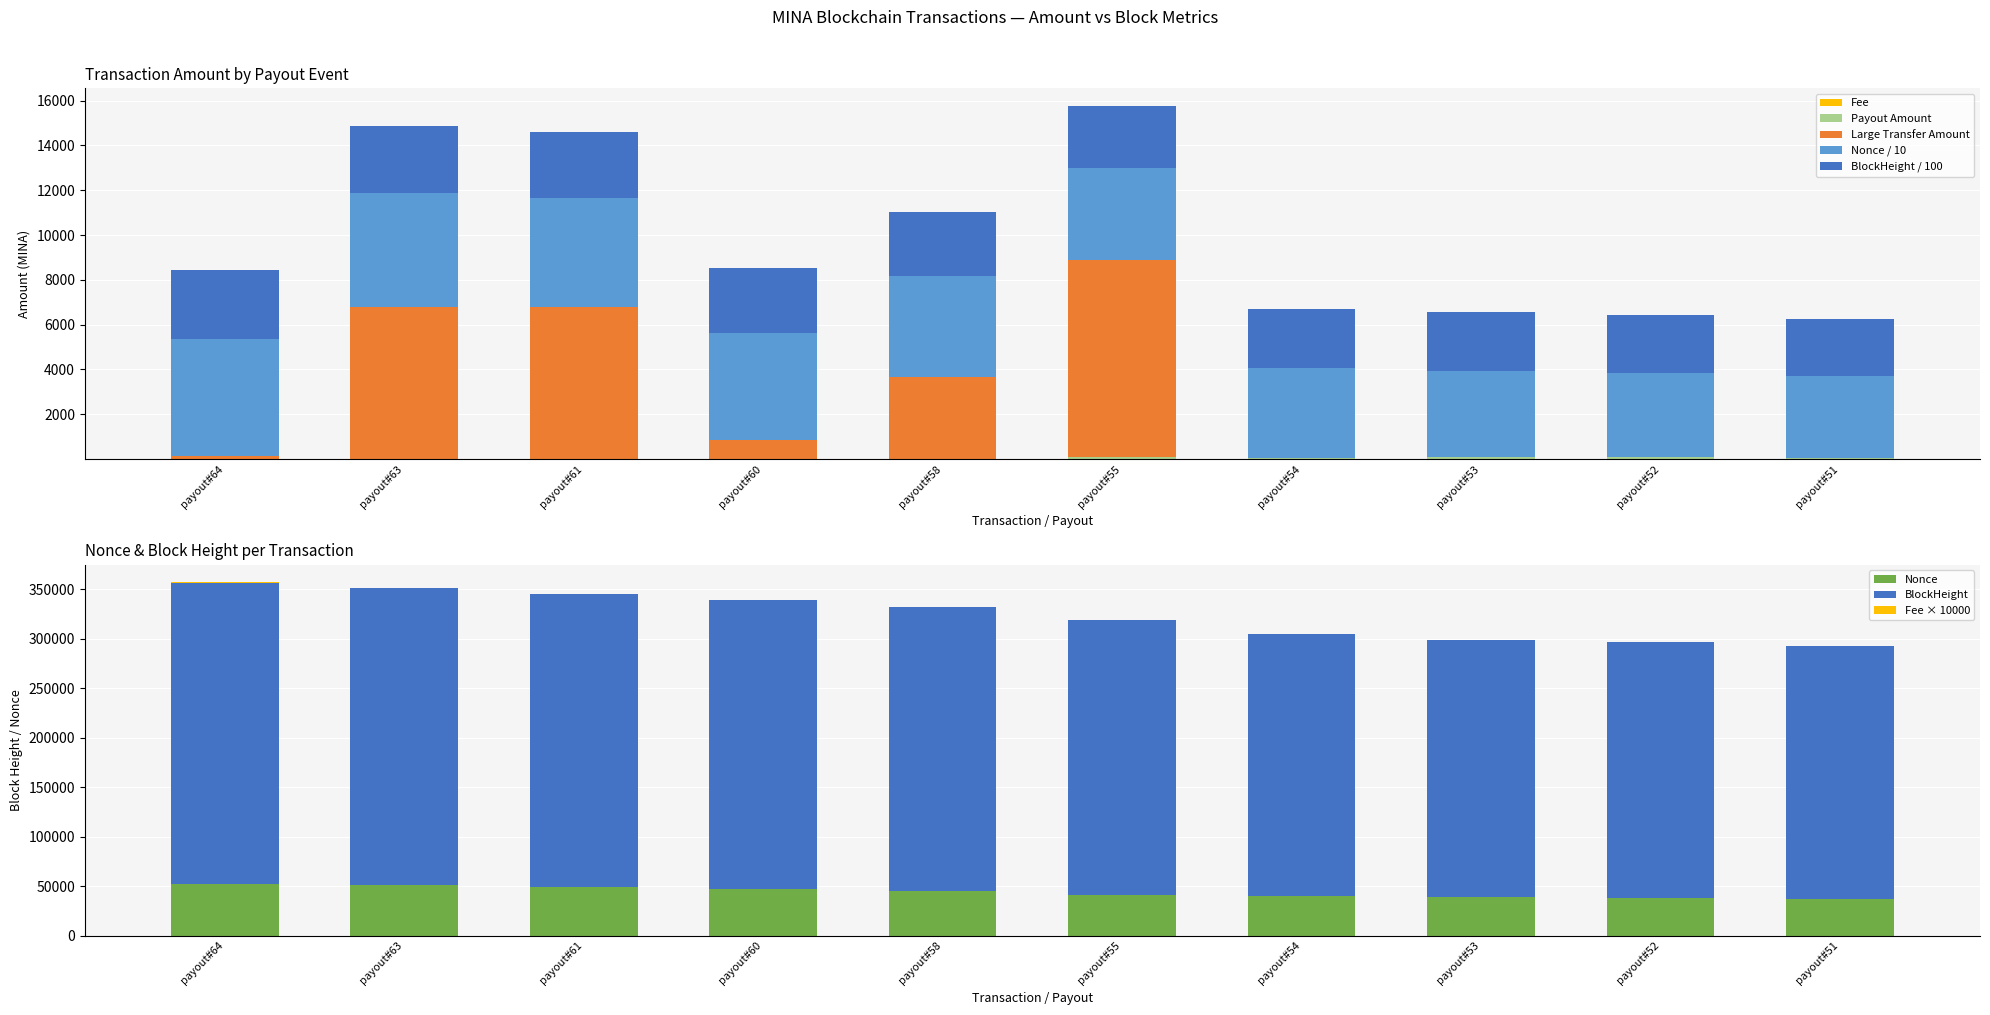

What value does the Nonce (scaled) series have at payout#55?

40779.0